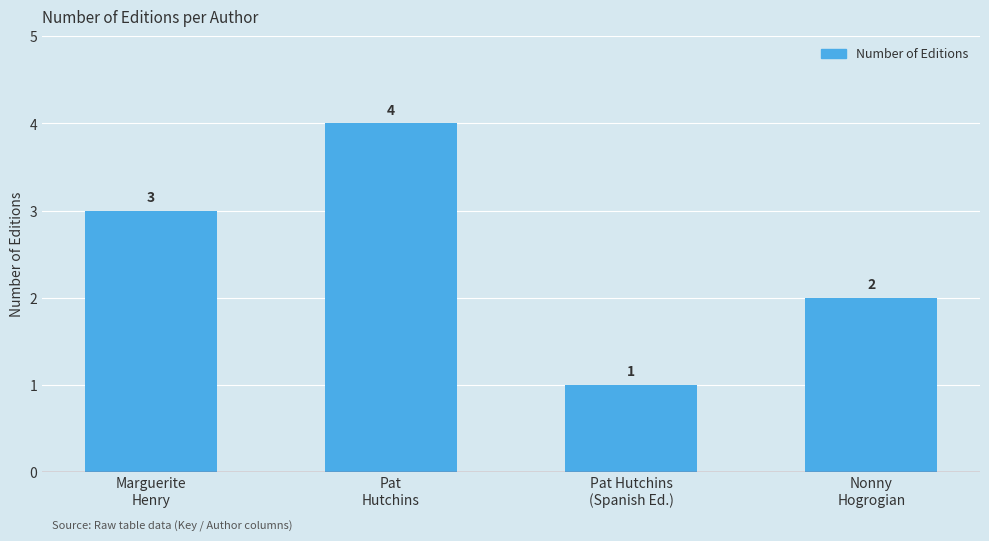

What is the greatest value displayed?

4